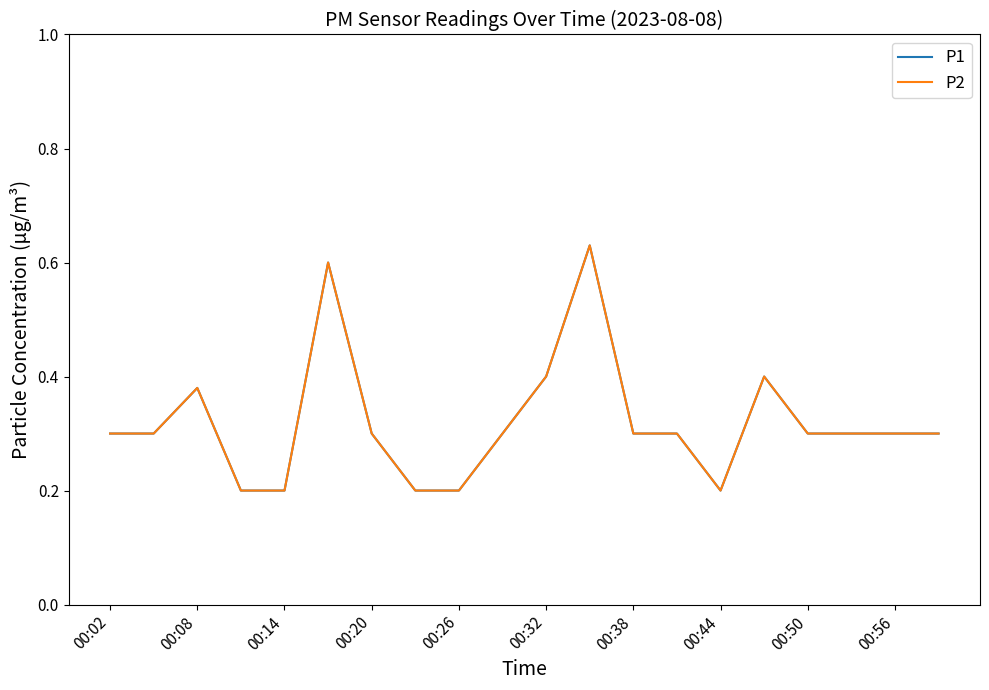

Is this an area chart (filled region under the line)?

No